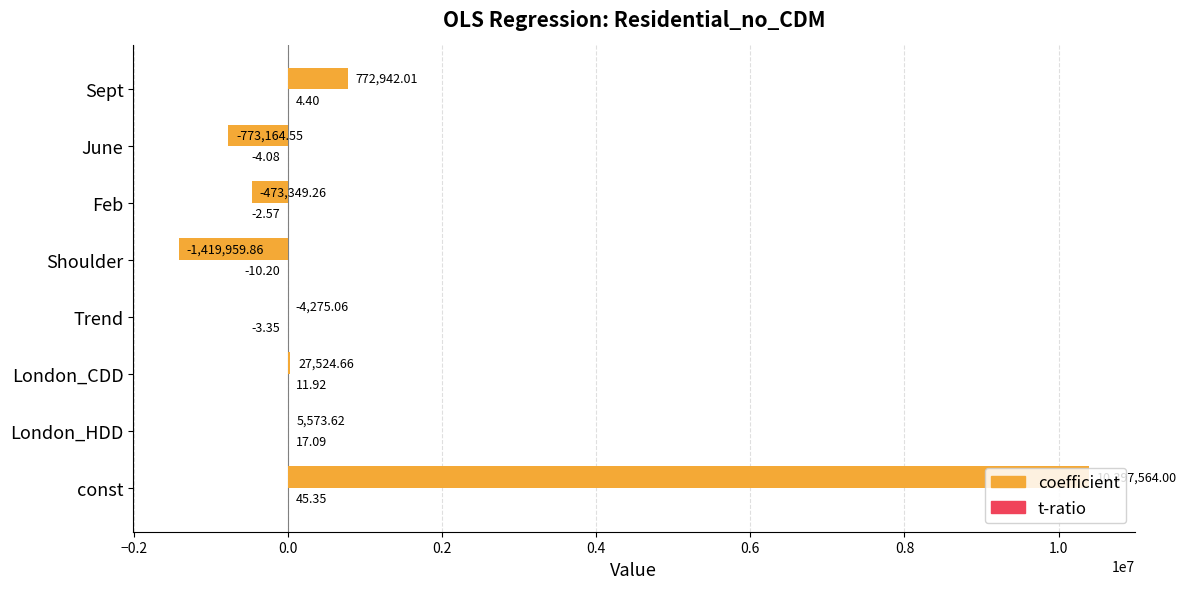

Which series has the largest total across all categories?

coefficient